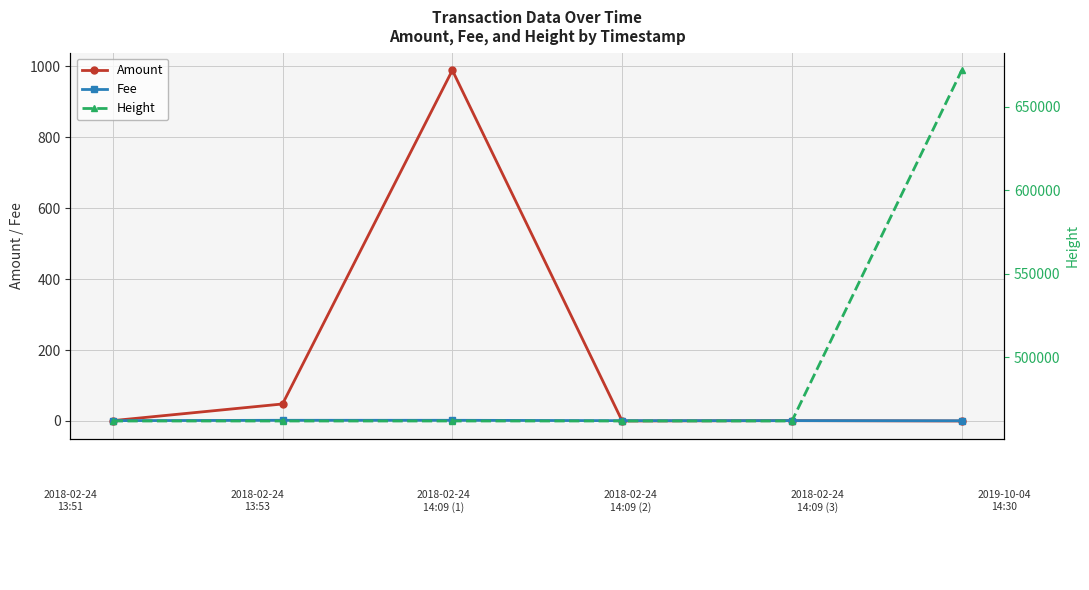

True or false: Height and Amount intersect in this chart.

False